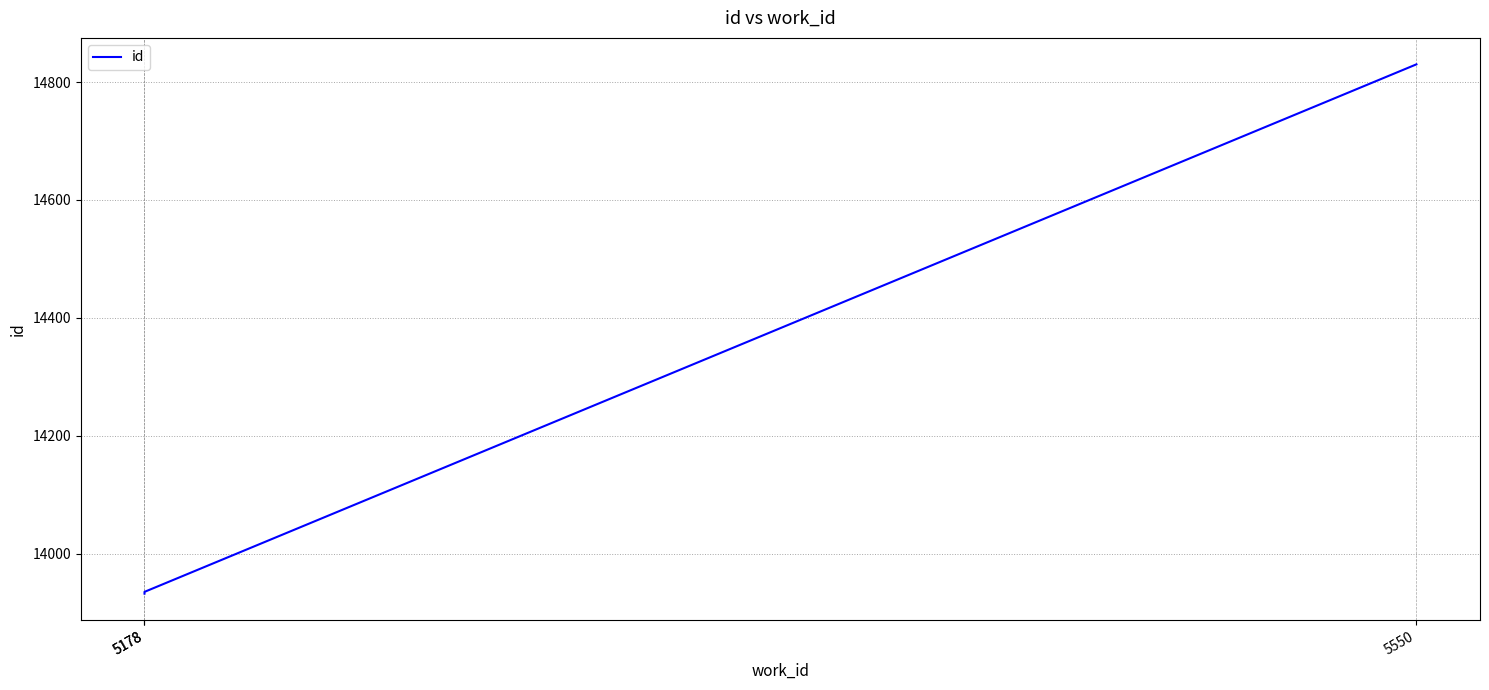

Reading left to right, list all the values displayed in this chart.

13932	13935	14830